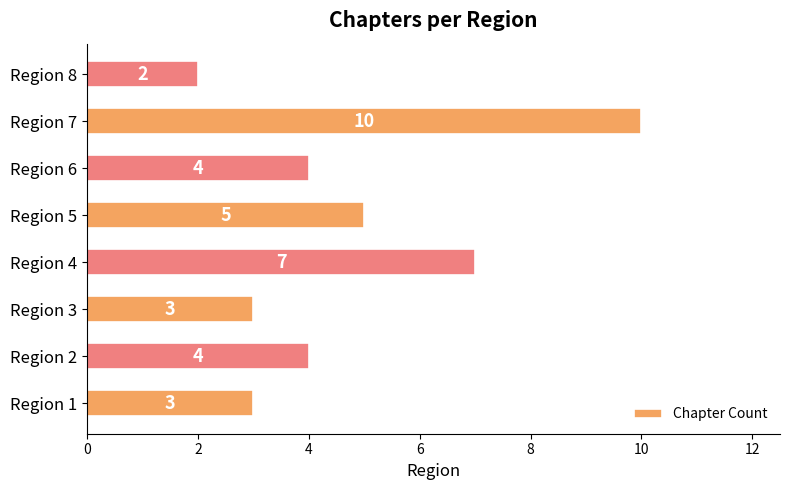

How many values are between 3 and 7?

6